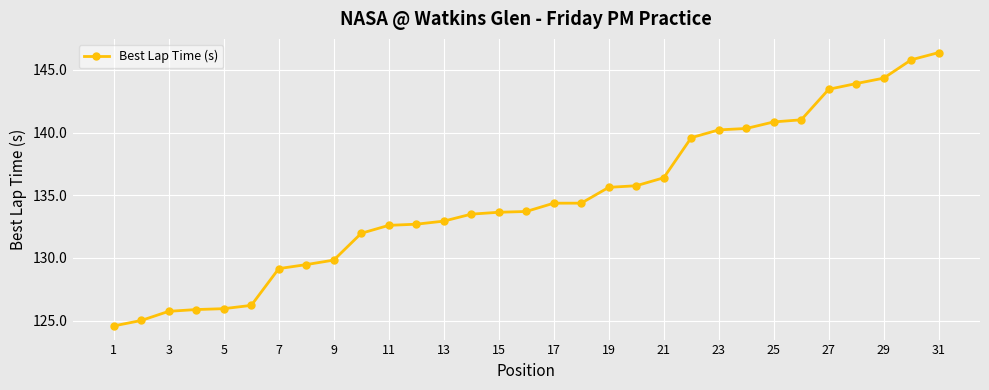

What is the difference between the second highest and second lowest values?

20.8